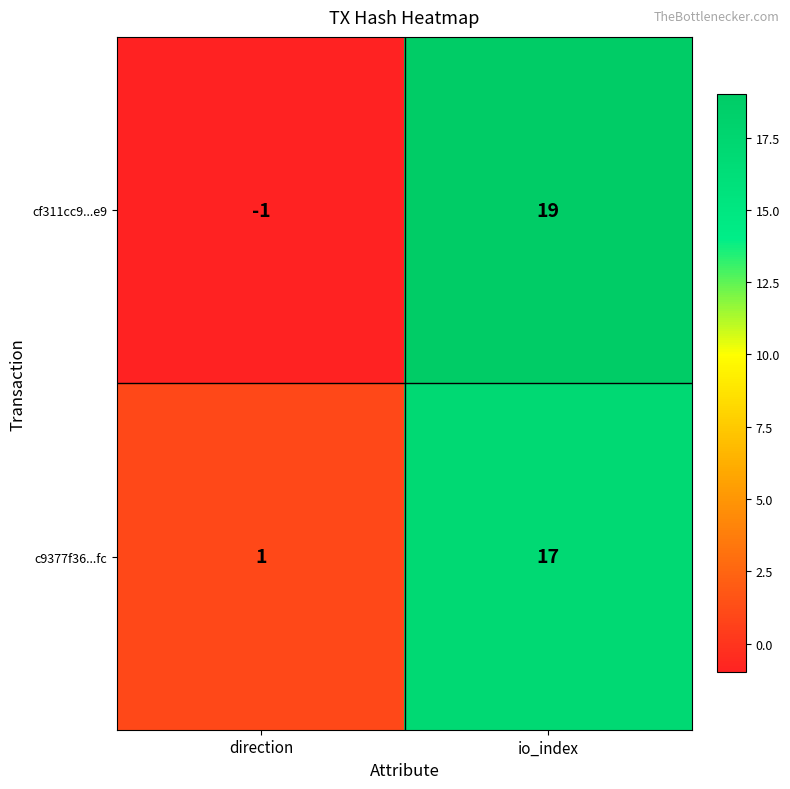

Which label corresponds to the largest value in the chart?

io_index